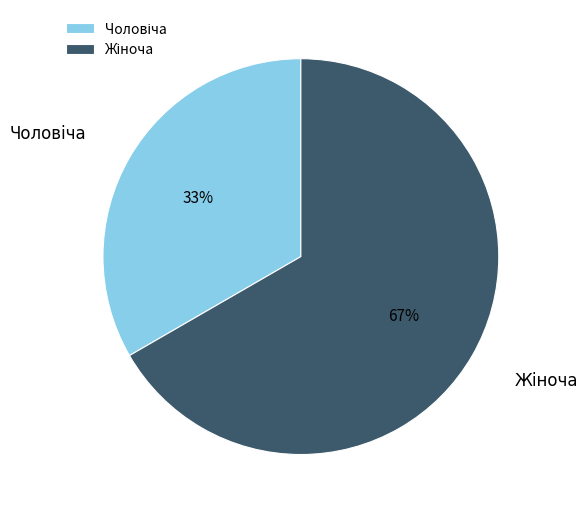

Is there a majority slice in this chart?

Yes